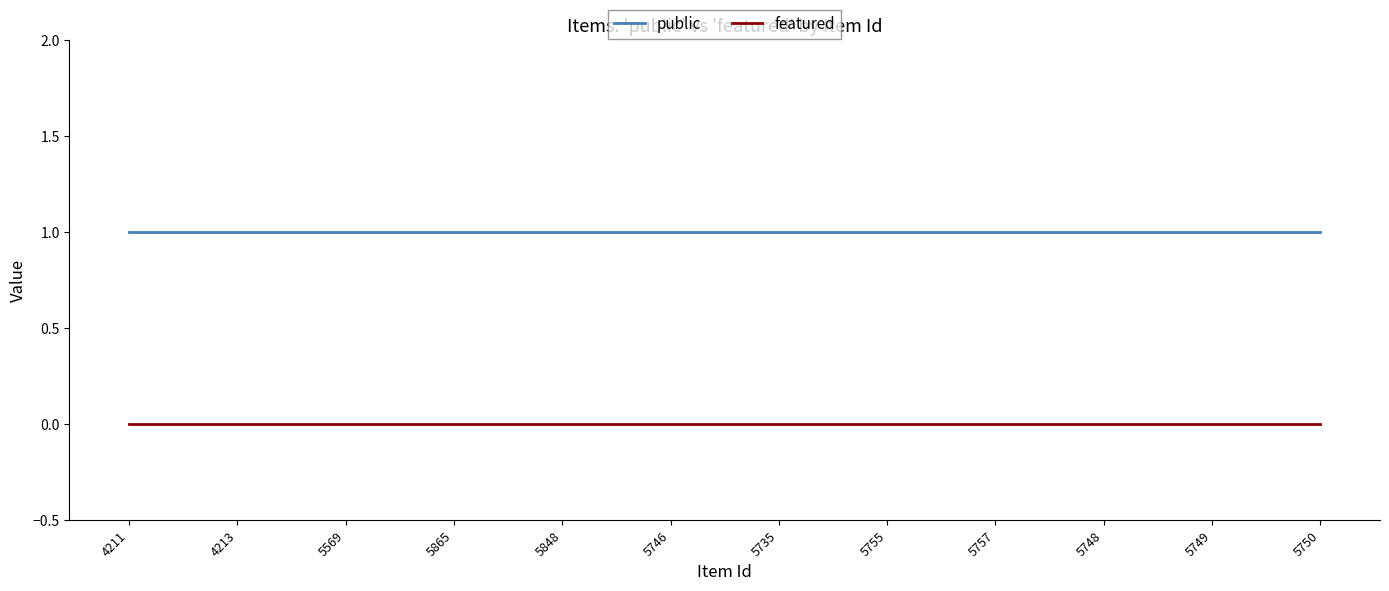

At how many categories does at least one series exceed 0?

12